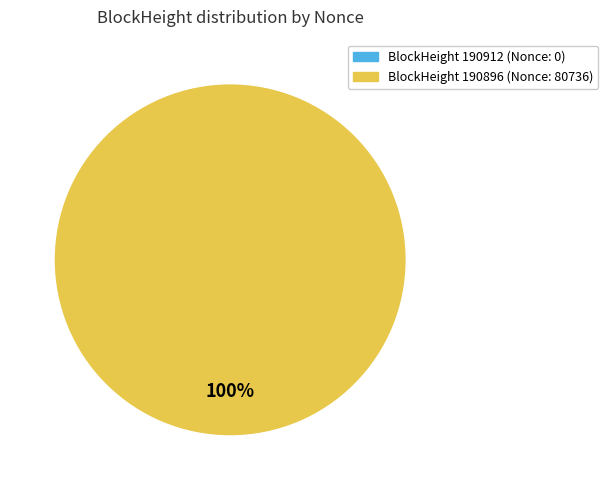

Does 190912 account for over 50% of the chart?

No